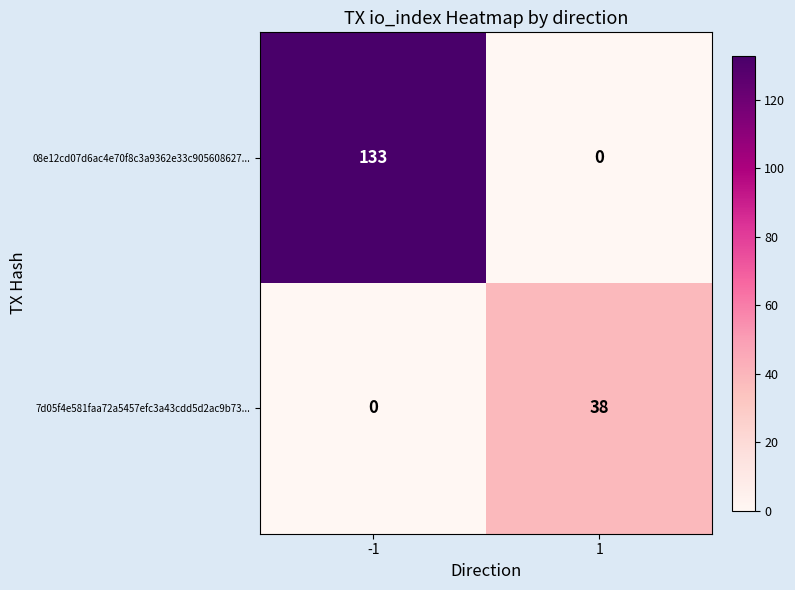

Read the 7d05f4e581faa72a5457efc3a43cdd5d2ac9b73... value at 1.

38